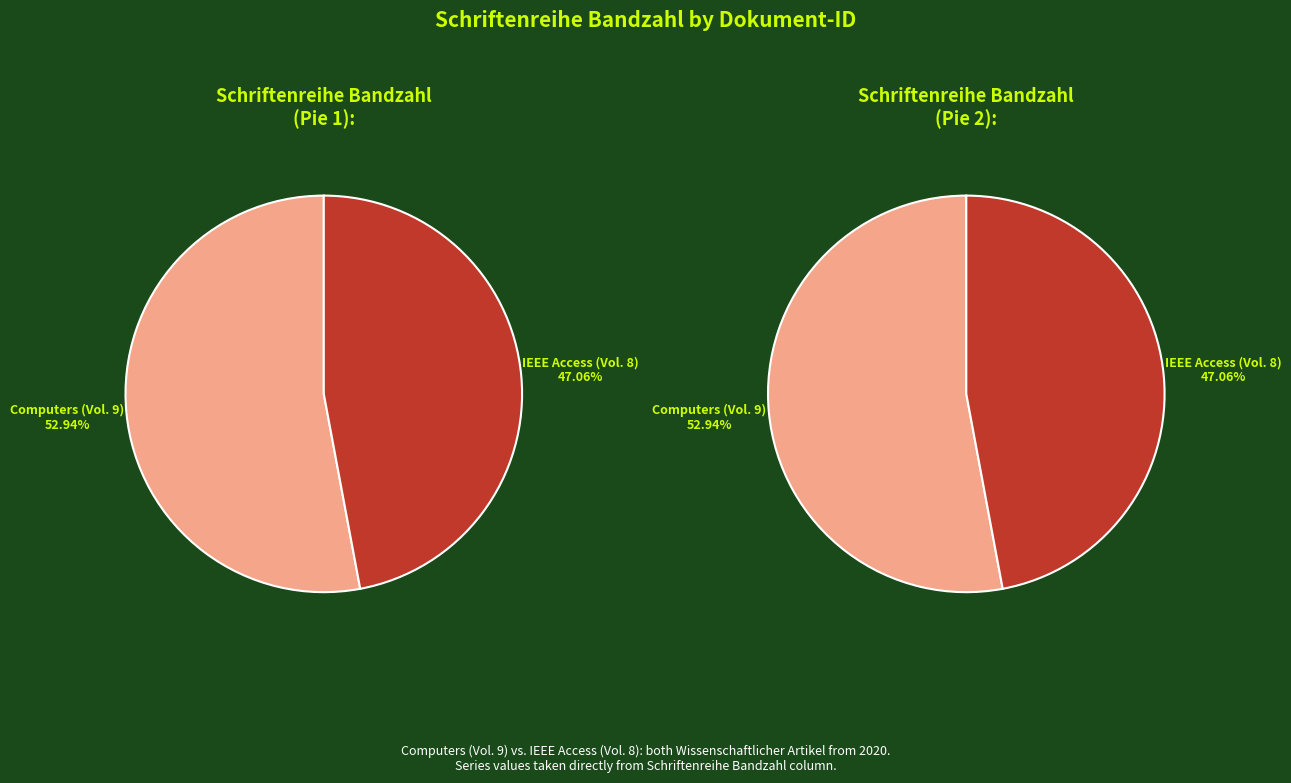

What is the ratio of the value at OPUS4-22998 to the value at OPUS4-20343?

0.9